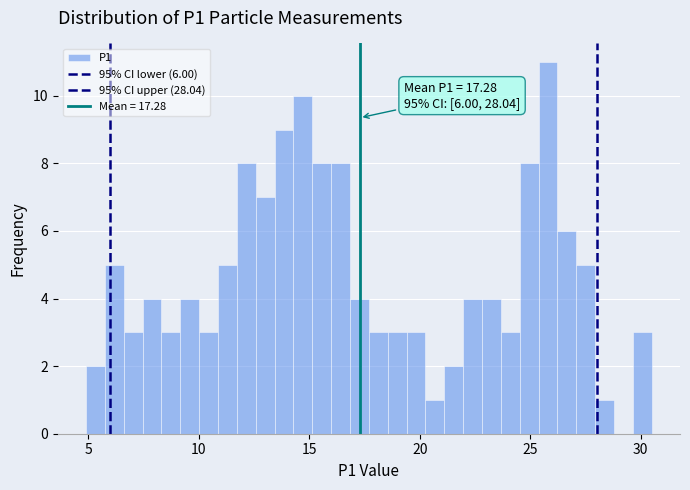

Around what value on the x-axis is the tallest bar? Give the approximate position of its centre, as read against the axis.

26.0